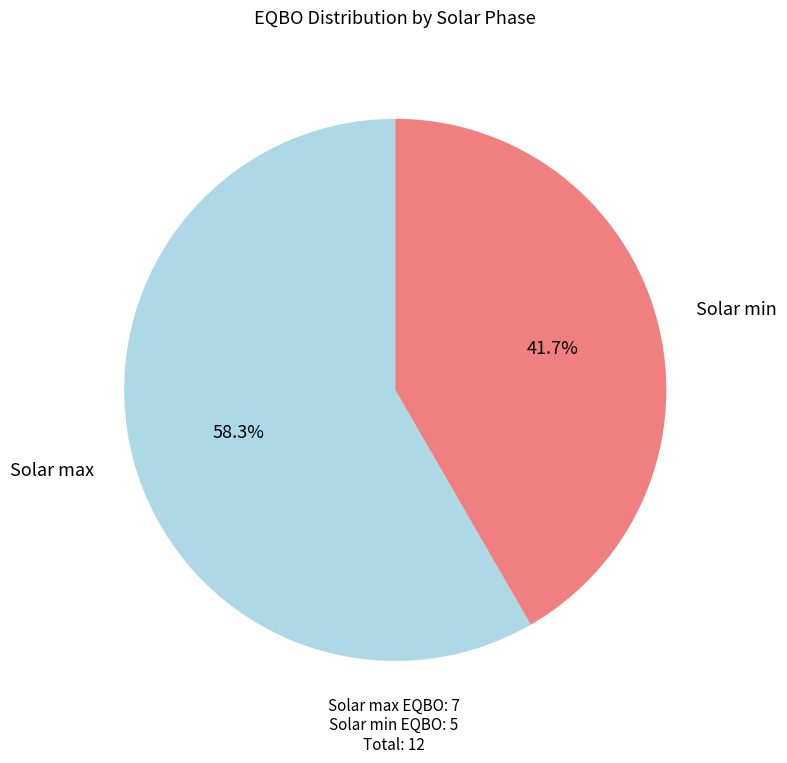

Which category has the smallest portion of the pie?

Solar min